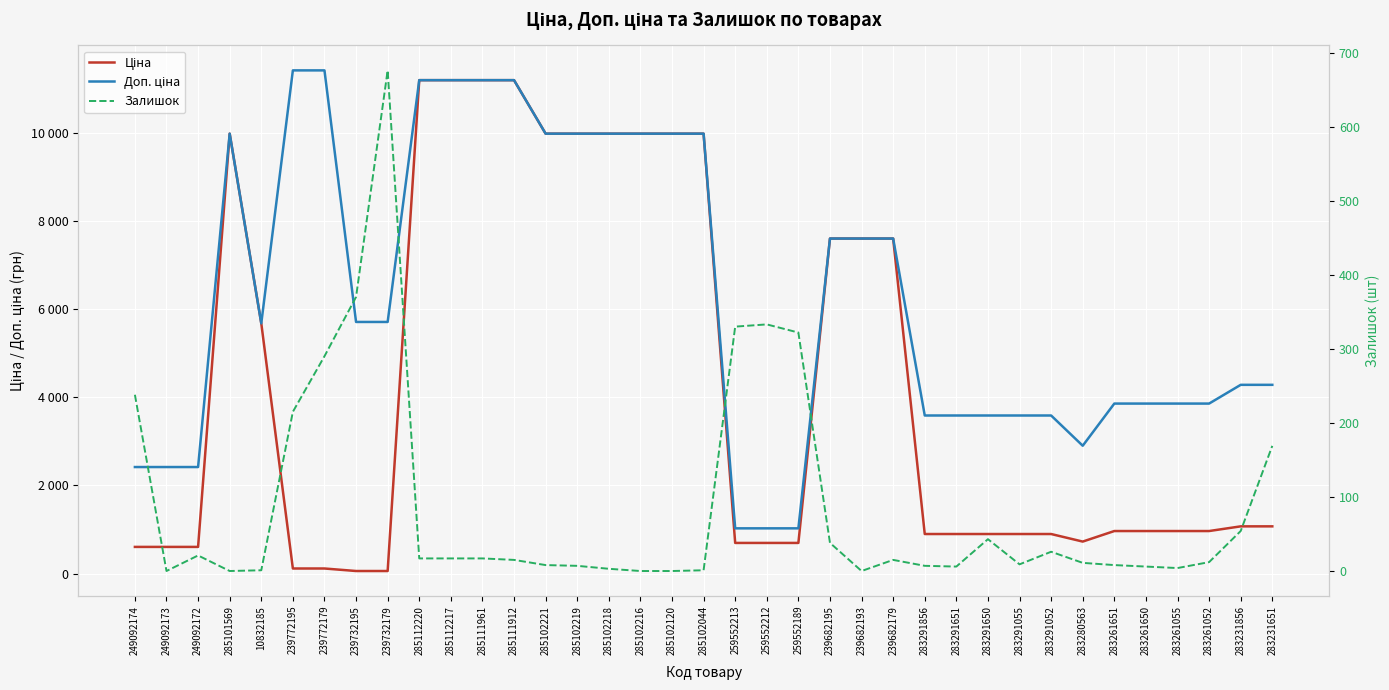

At which label does Залишок reach its peak?

239732179